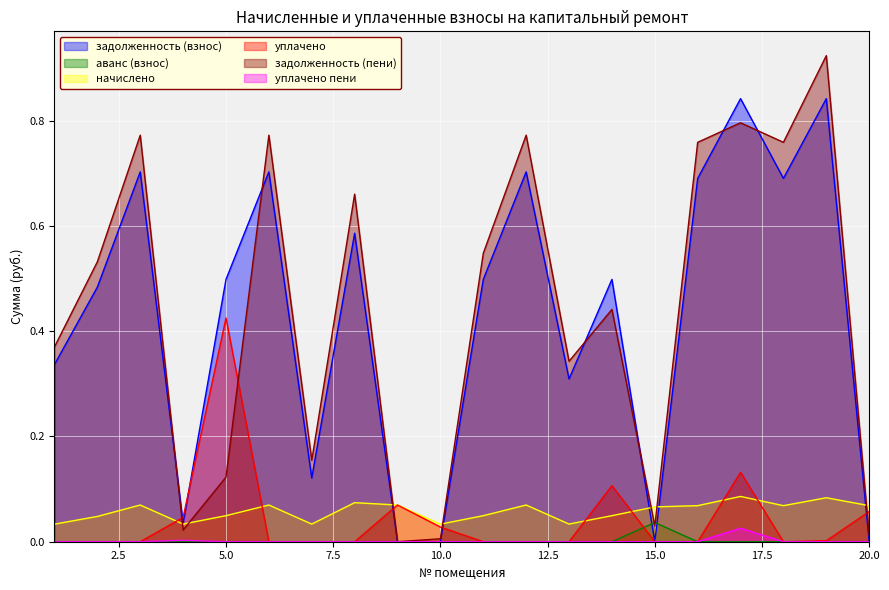

True or false: уплачено пени has more than 1 interior local peaks.

True